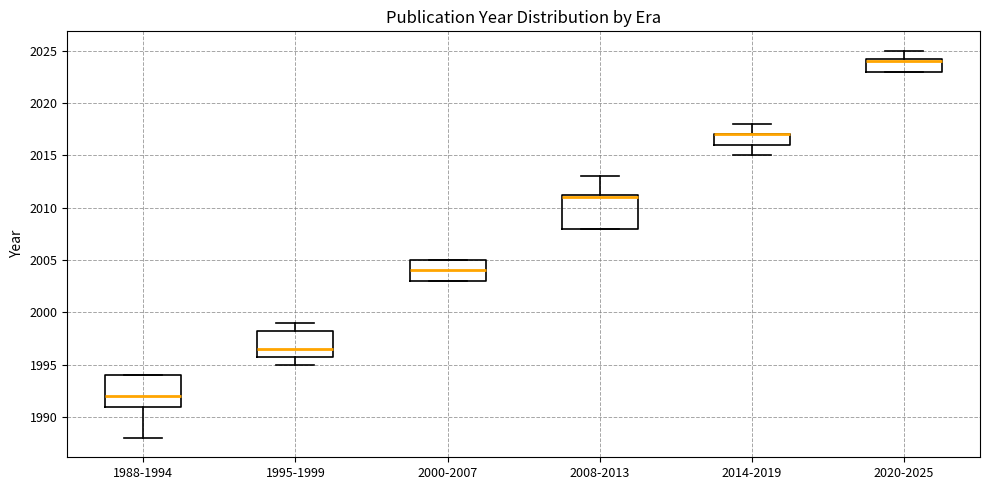

Reading left to right, read every box against the y-axis: the position of its median line, the range the box covers, and the ends of its whiskers. The values are not printed on the chart, so give them approximately, as read against the axis.

1988-1994: median 1992.0, box 1991.0 to 1994.0, whiskers 1988.0 to 1994.0
1995-1999: median 1996.5, box 1996.0 to 1998.5, whiskers 1995.0 to 1999.0
2000-2007: median 2004.0, box 2003.0 to 2005.0, whiskers 2003.0 to 2005.0
2008-2013: median 2011.0, box 2008.0 to 2011.5, whiskers 2008.0 to 2013.0
2014-2019: median 2017.0 (drawn on the box's upper edge), box 2016.0 to 2017.0, whiskers 2015.0 to 2018.0
2020-2025: median 2024.0, box 2023.0 to 2024.5, whiskers 2023.0 to 2025.0